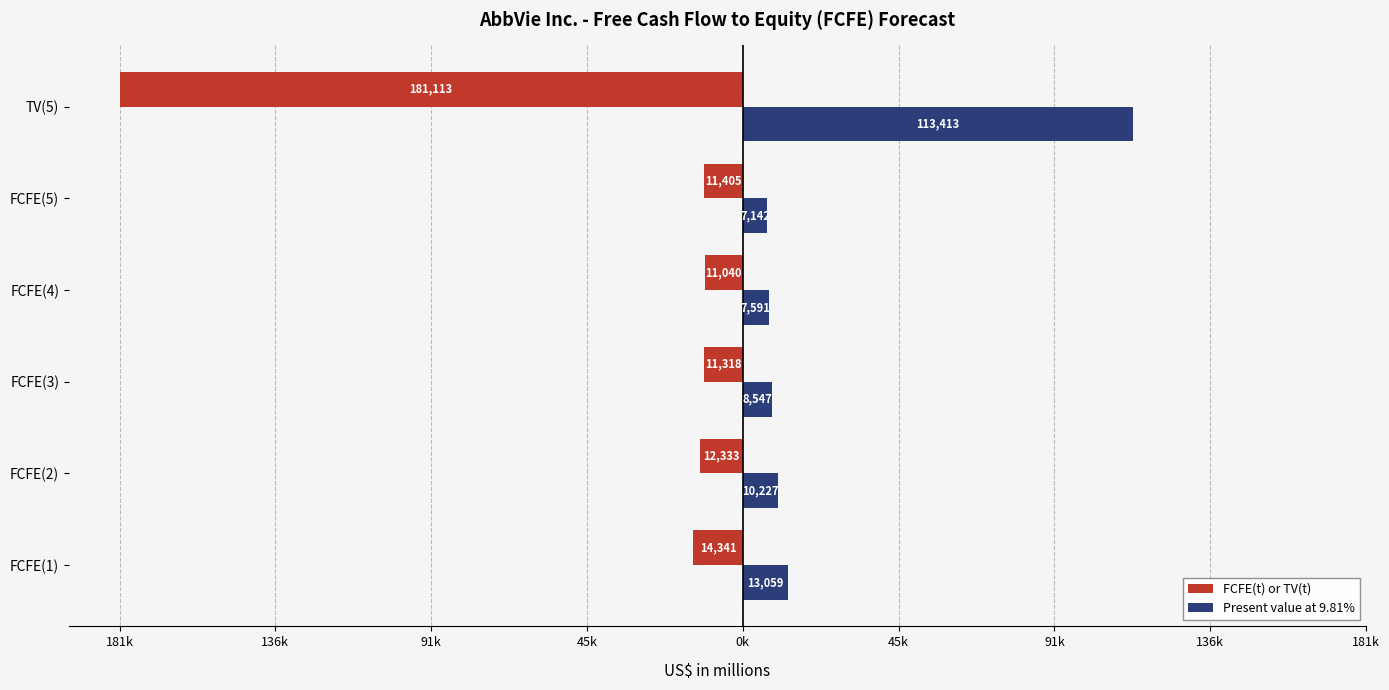

What are all the series names shown in the legend?

FCFE(t) or TV(t), Present value at 9.81%